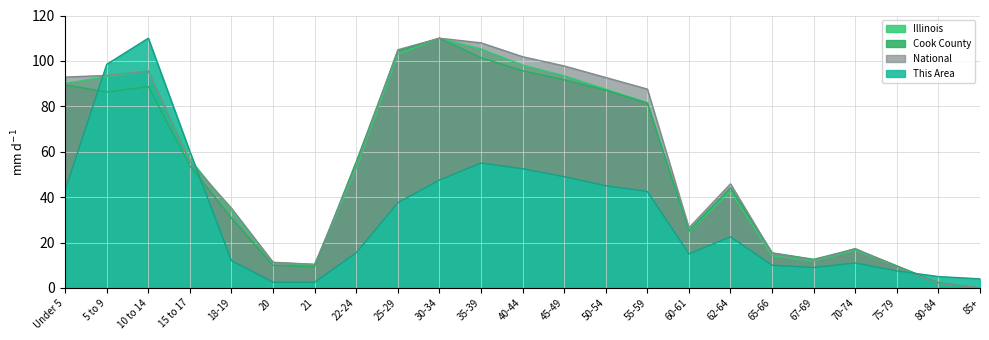

True or false: This Area and Illinois cross at least once.

True